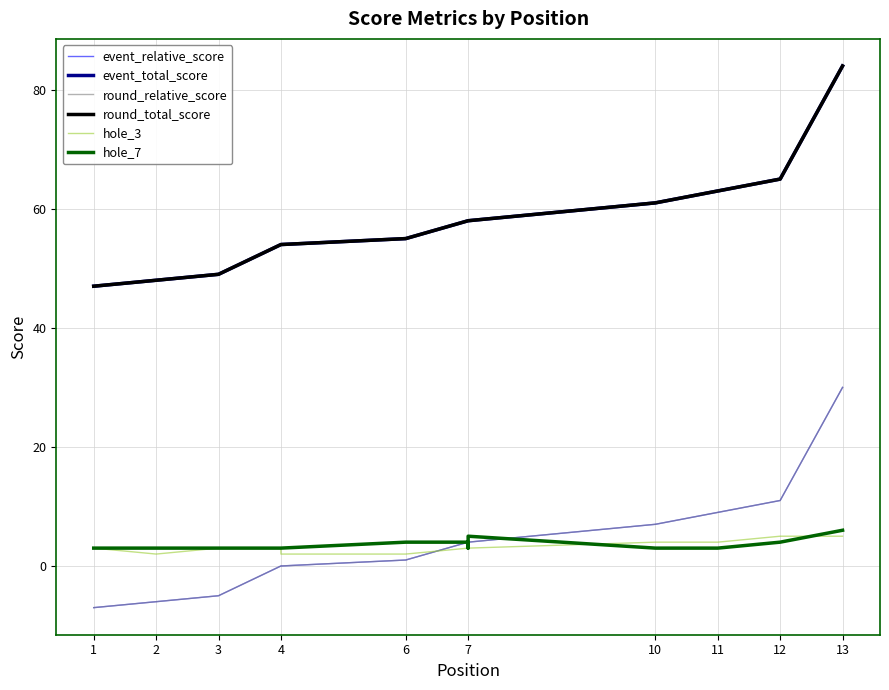

Rank the series by their maximum value, from lowest to highest.

hole_3, hole_7, event_relative_score, round_relative_score, event_total_score, round_total_score